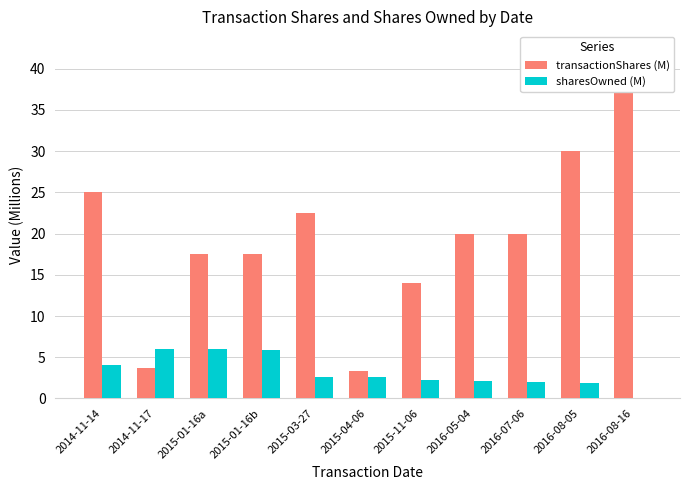

Between 2016-05-04 and 2016-08-05, which is larger?

2016-08-05